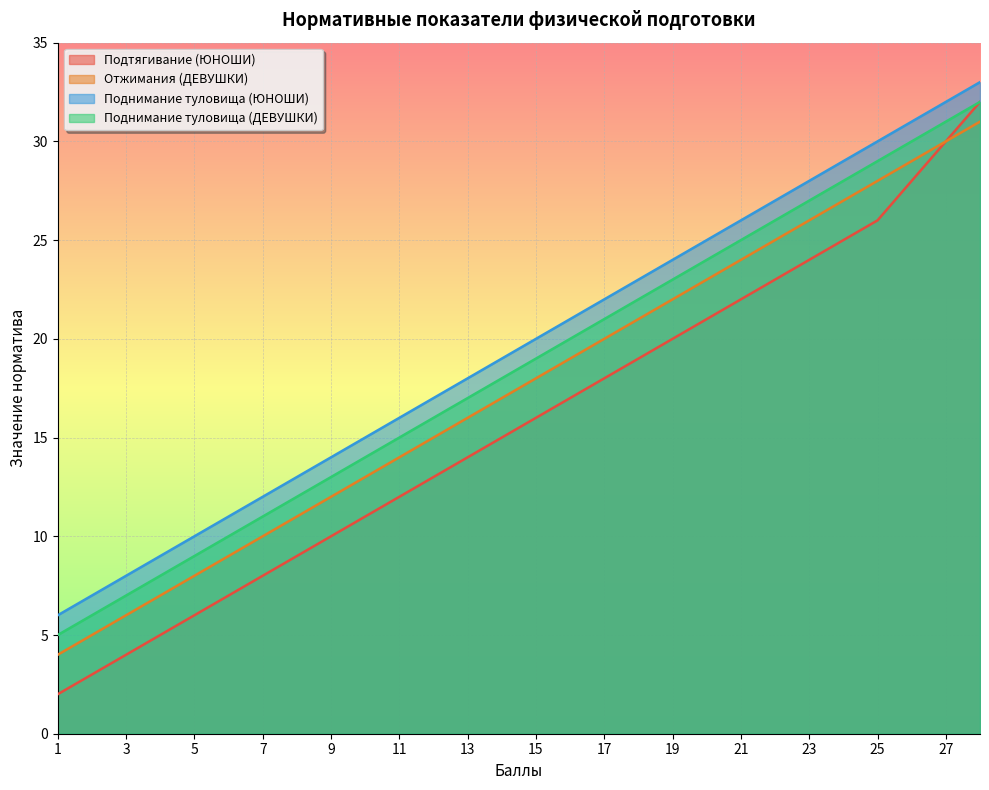

Which category has the lowest value across all series?

1